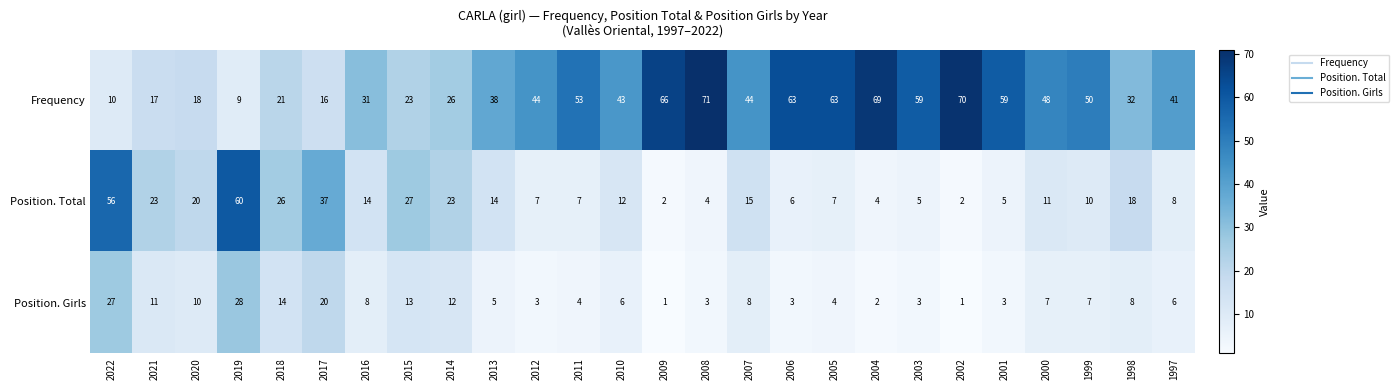

At how many categories does at least one series exceed 36?

19